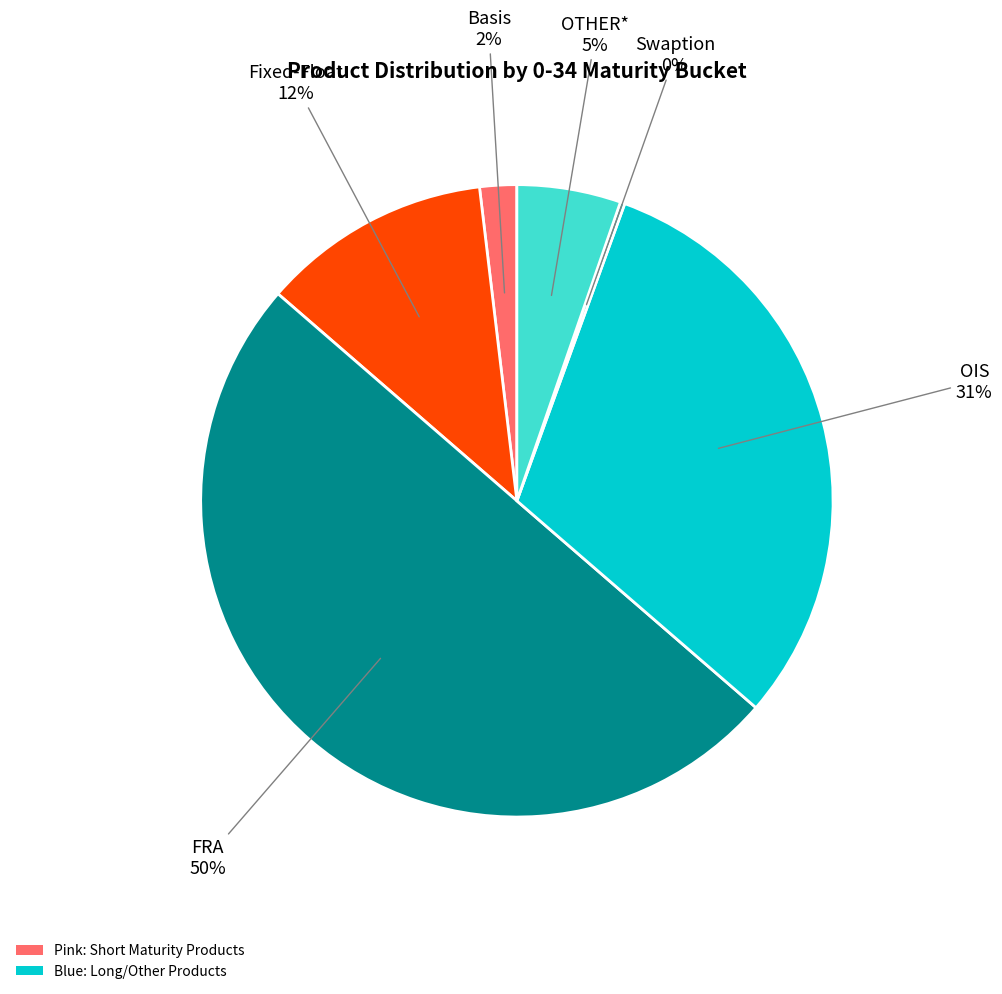

To the nearest percent, what is the average slice percentage?

17%